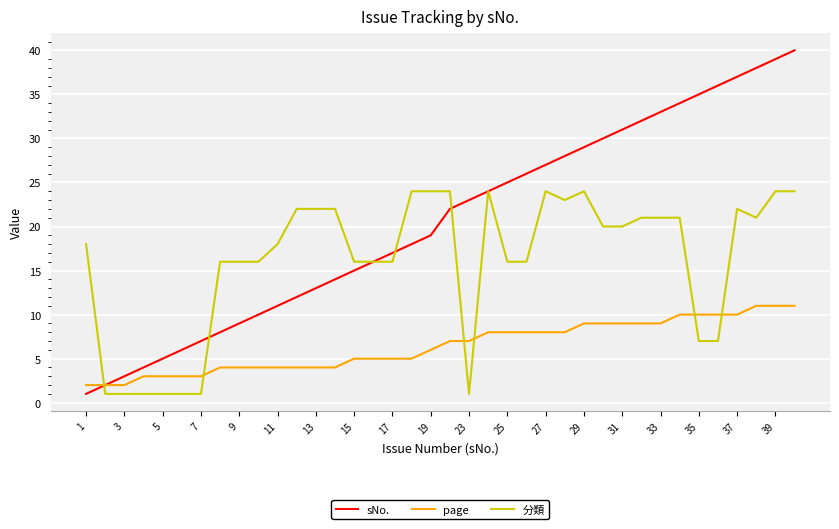

What is the maximum value shown in the chart?

40